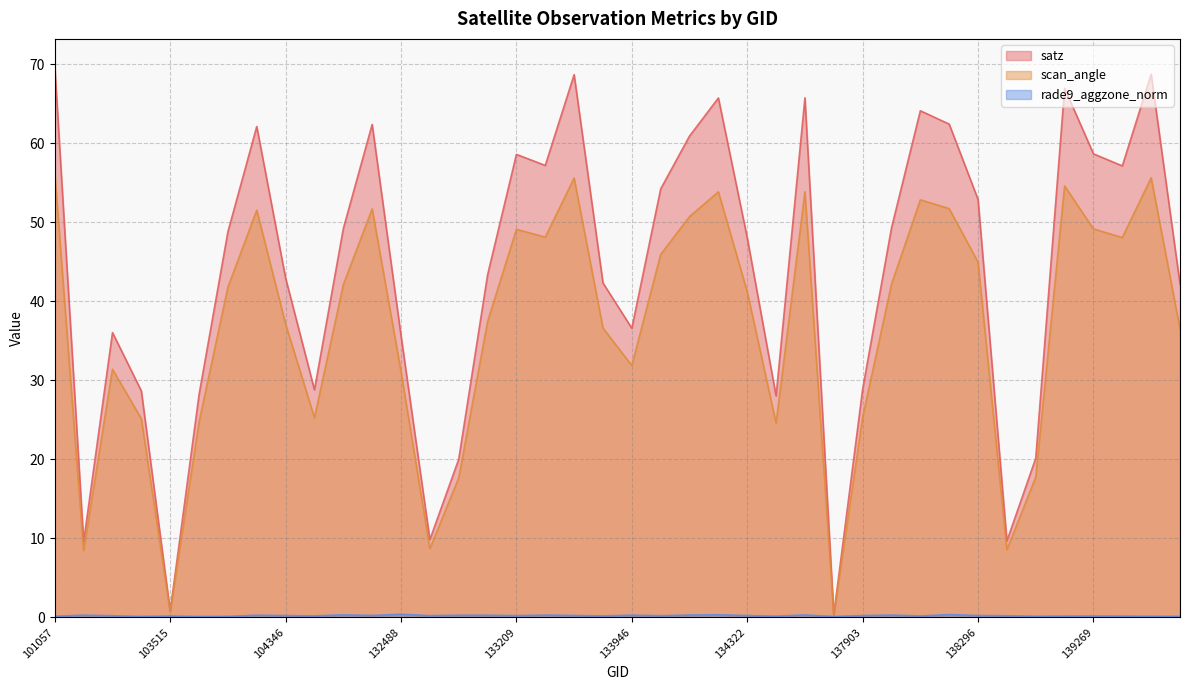

What is the minimum value shown in the chart?

0.1